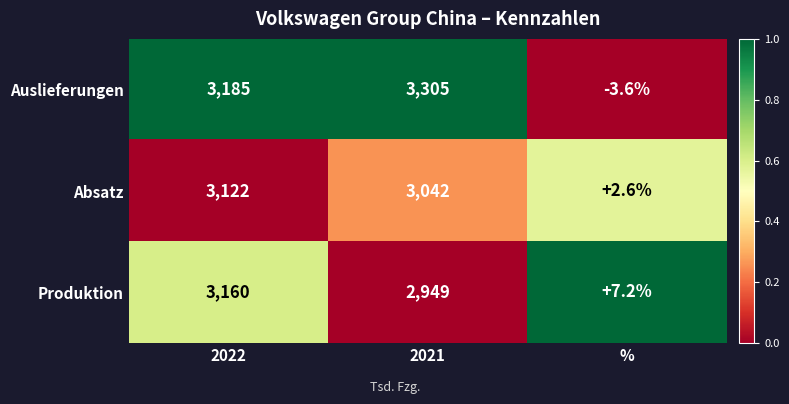

Reading left to right, list all the values displayed in this chart.

Auslieferungen: 2022=3185.0	2021=3305.0	%=-3.6
Absatz: 2022=3122.0	2021=3042.0	%=2.6
Produktion: 2022=3160.0	2021=2949.0	%=7.2